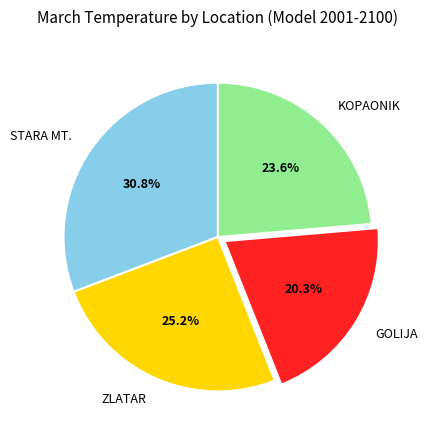

What percentage is the KOPAONIK slice, to the nearest percent?

24%